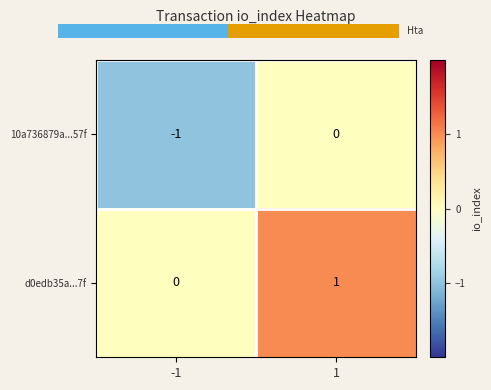

The value of d0edb35a...7f at 1 is 1. True or false?

True